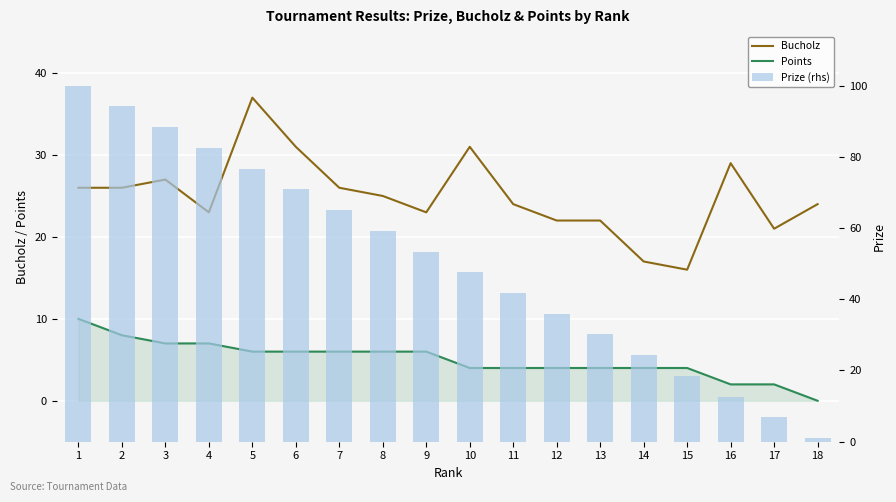

The Bucholz series shows 6.8 at 16. True or false?

False